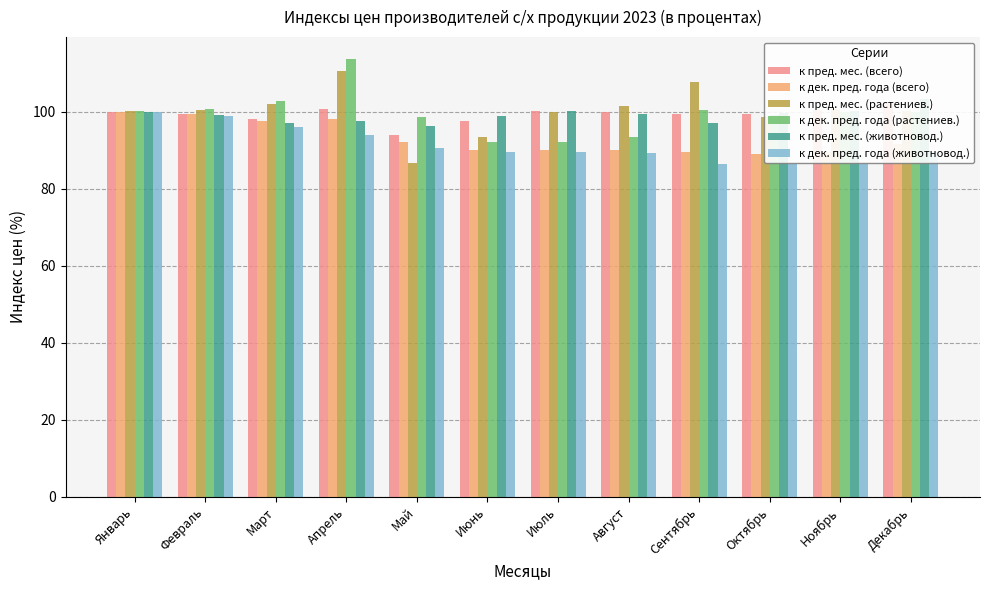

How many groups of bars are there?

12